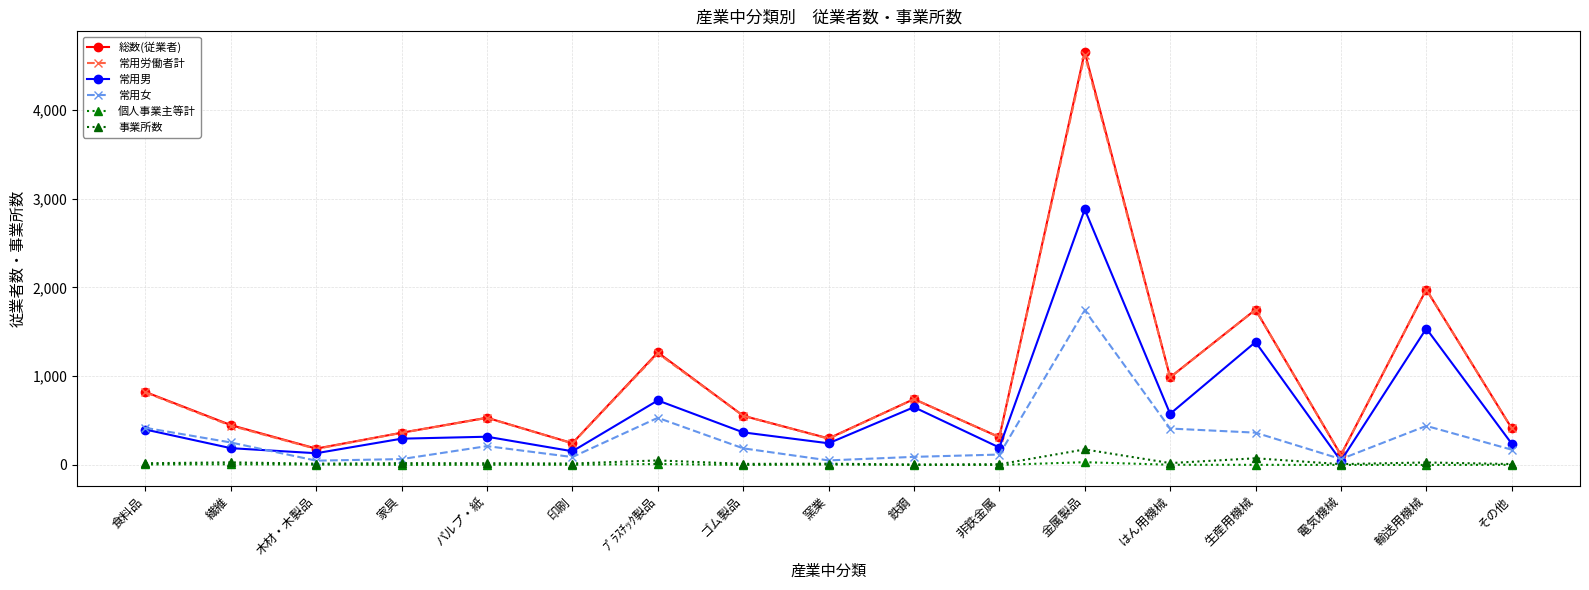

True or false: 常用労働者計 and 常用女 cross at least once.

False